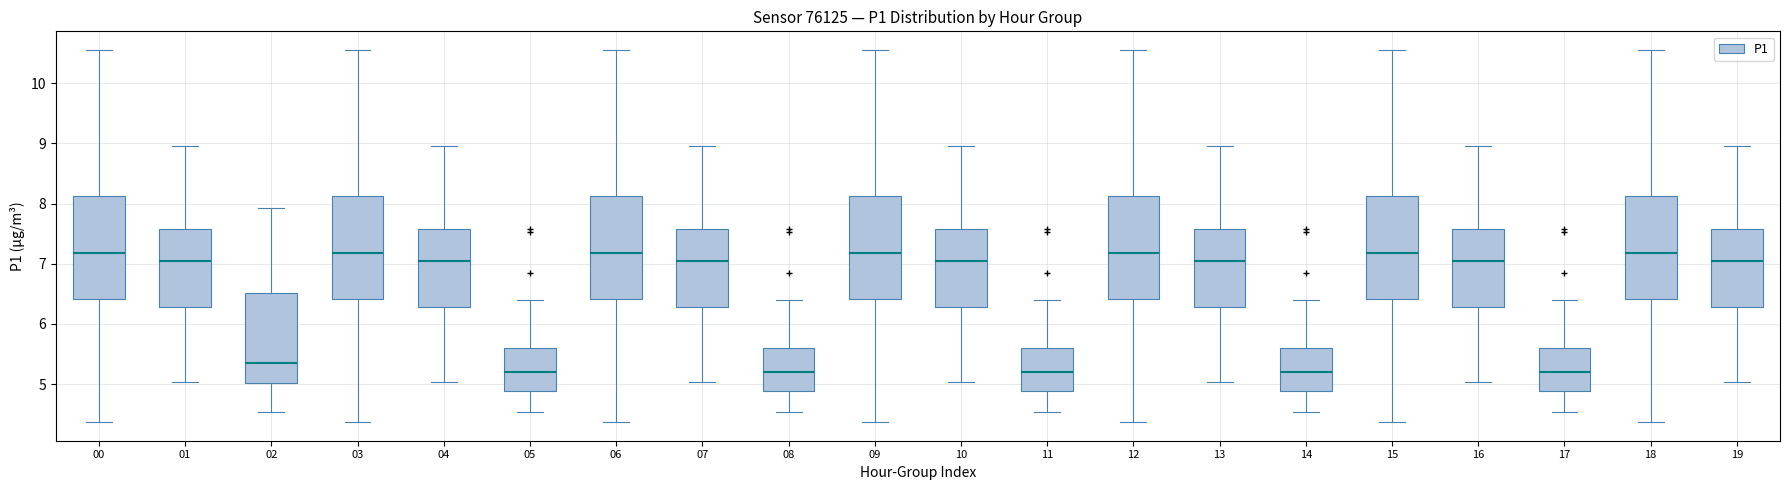

Where does the median line of the box at x = 18 sit on the y-axis? The values are not printed on the chart, so give them approximately, as read against the axis.

7.2